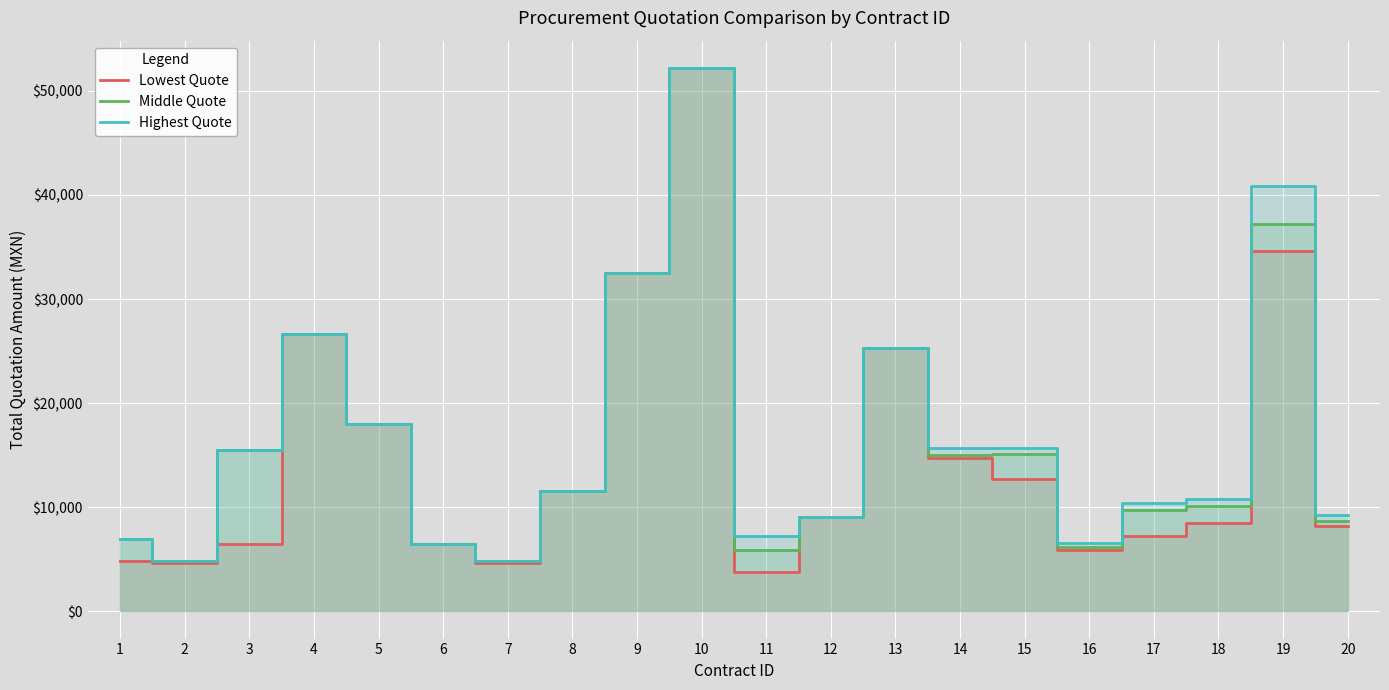

How many lines are shown in the chart?

3